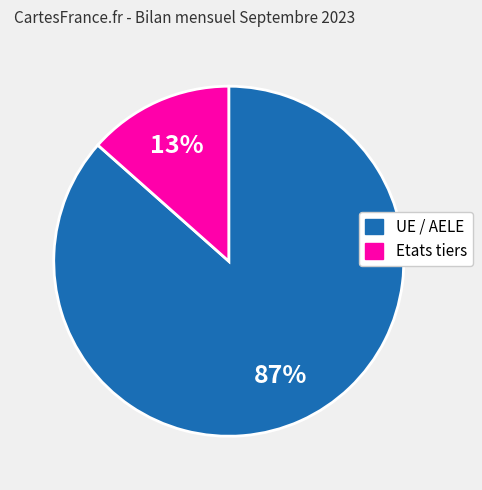

Do Etats tiers and UE / AELE together represent more than half of the pie?

Yes